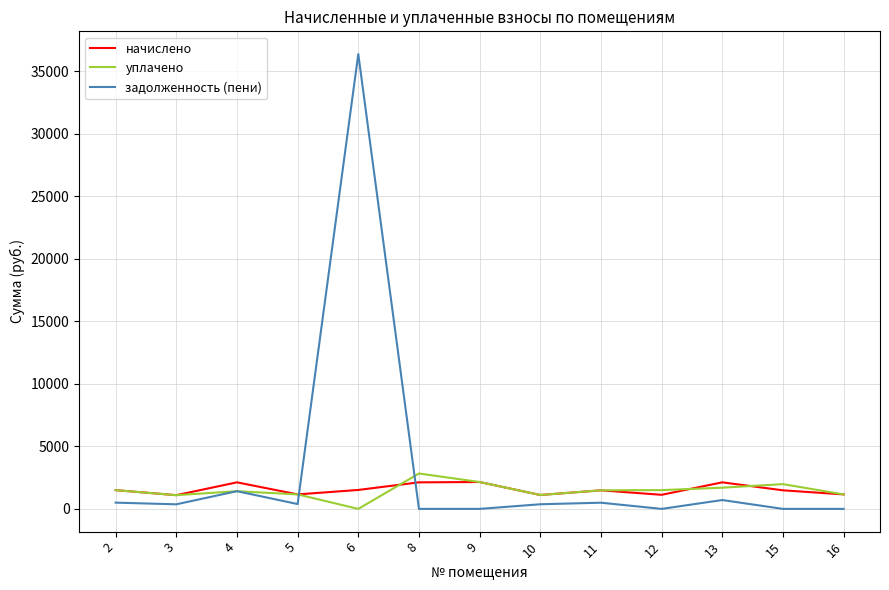

The value of задолженность (пени) at 8 is -17315.3. True or false?

False